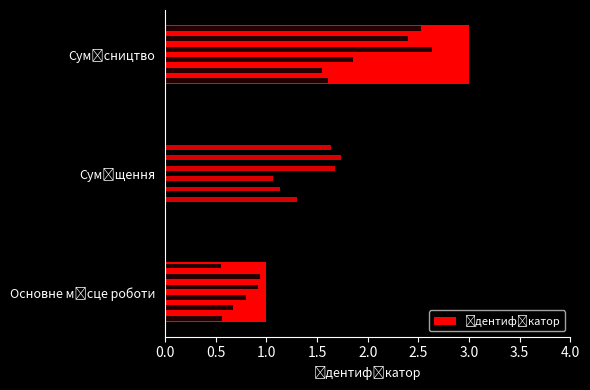

What value does the data have at 1.0?

3